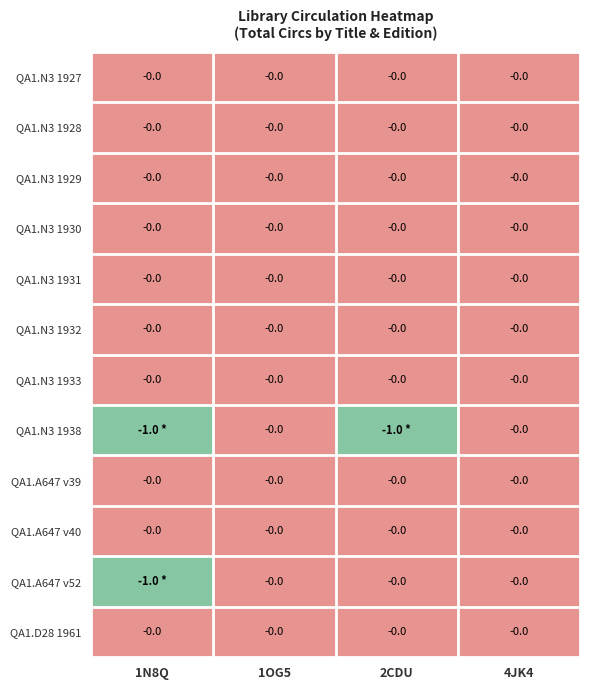

Is it true that QA1.N3 1928 equals 0 at 1N8Q?

True